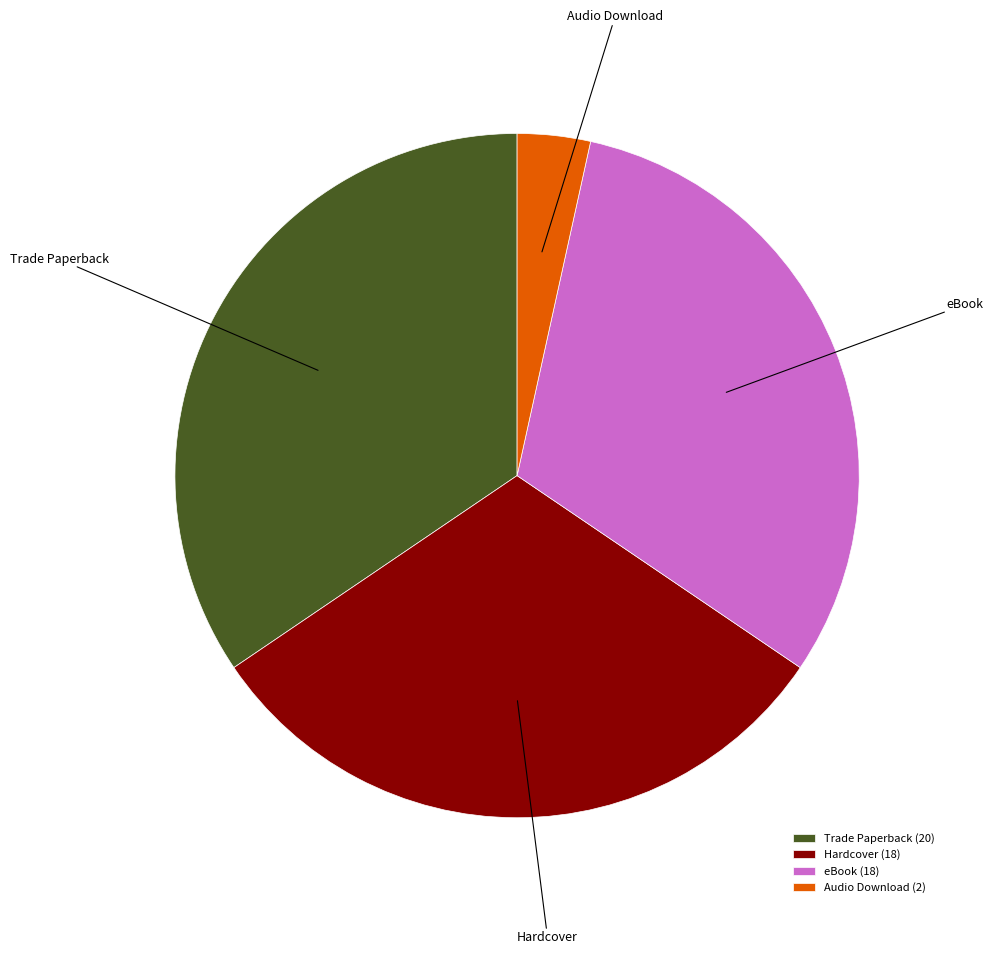

The eBook slice represents 43% of the pie. True or false?

False